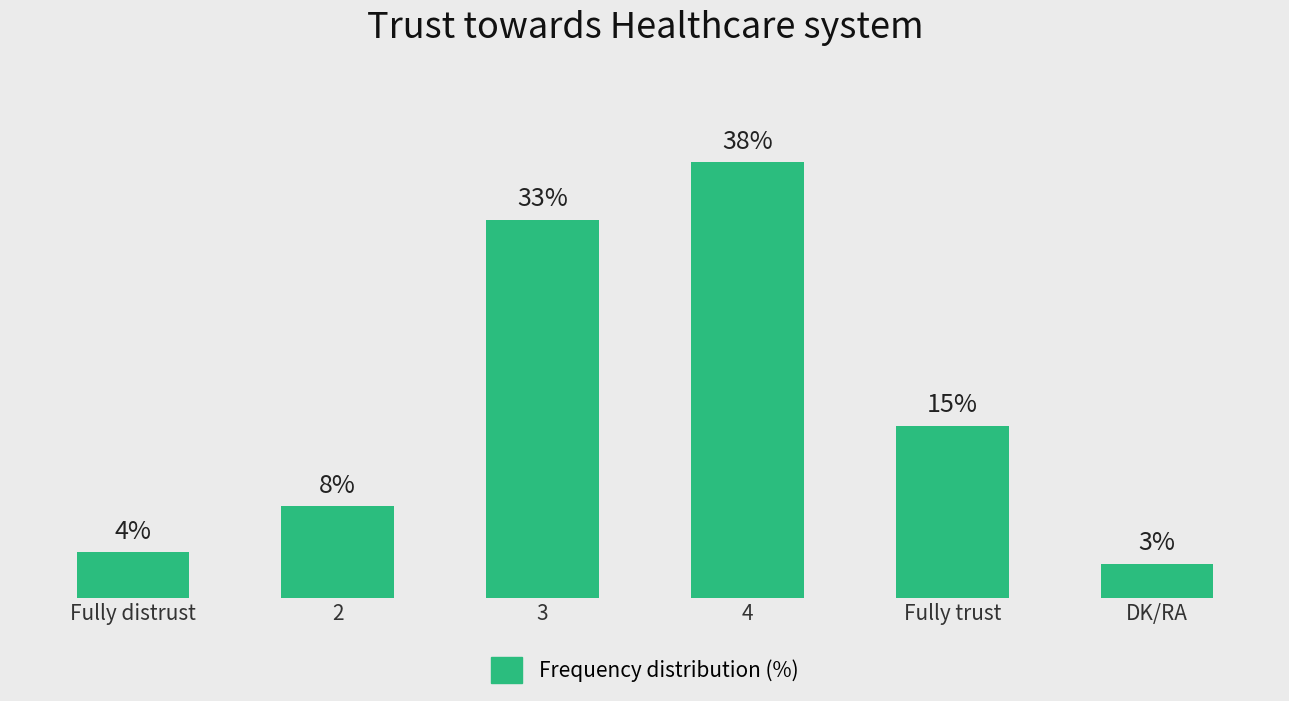

Which category has the lowest value across all series?

DK/RA